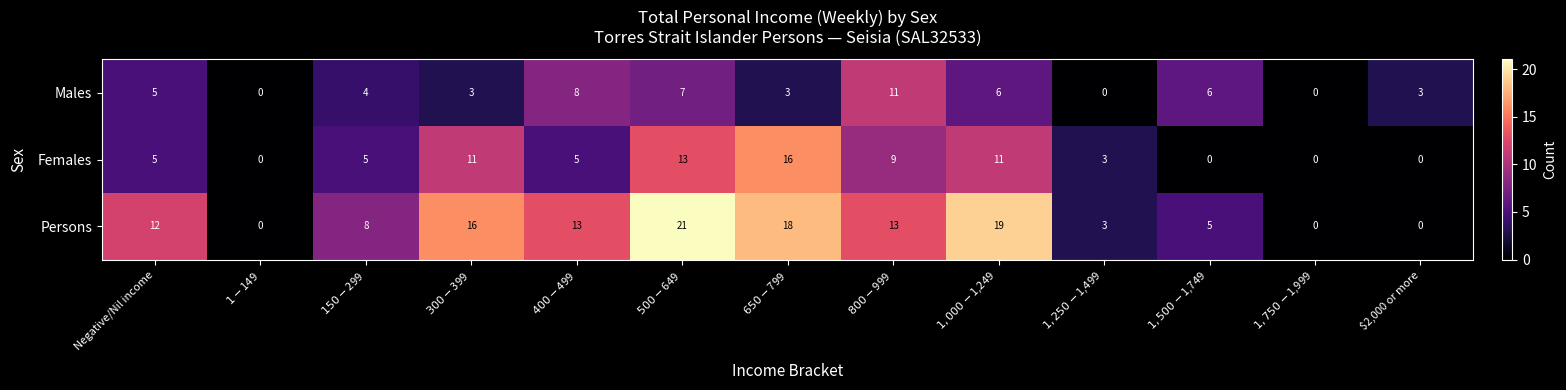

What is the difference between the maximum and minimum values in the Females series?

16